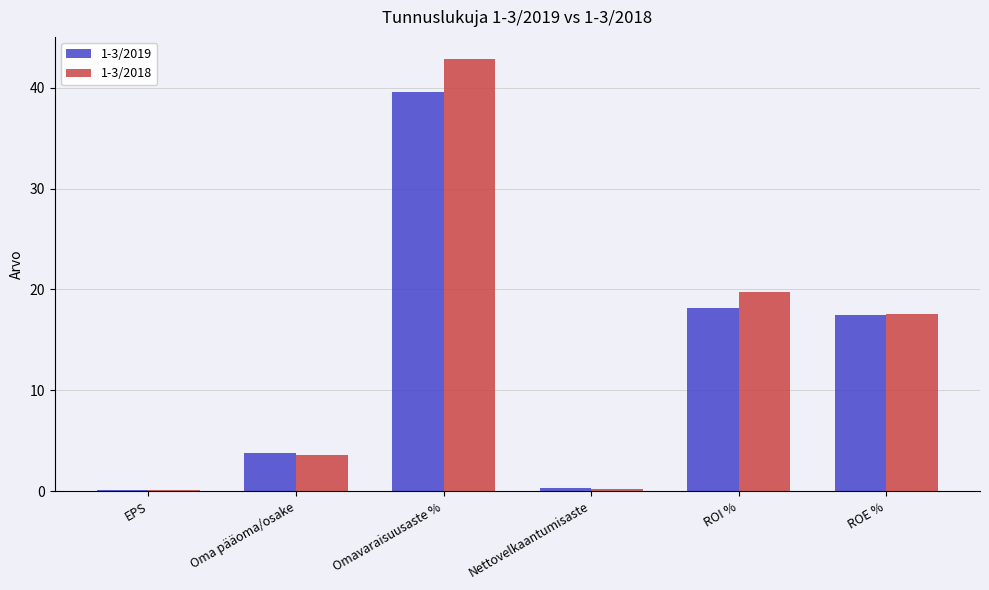

At which label is 1-3/2018 closest to 21?

ROI %